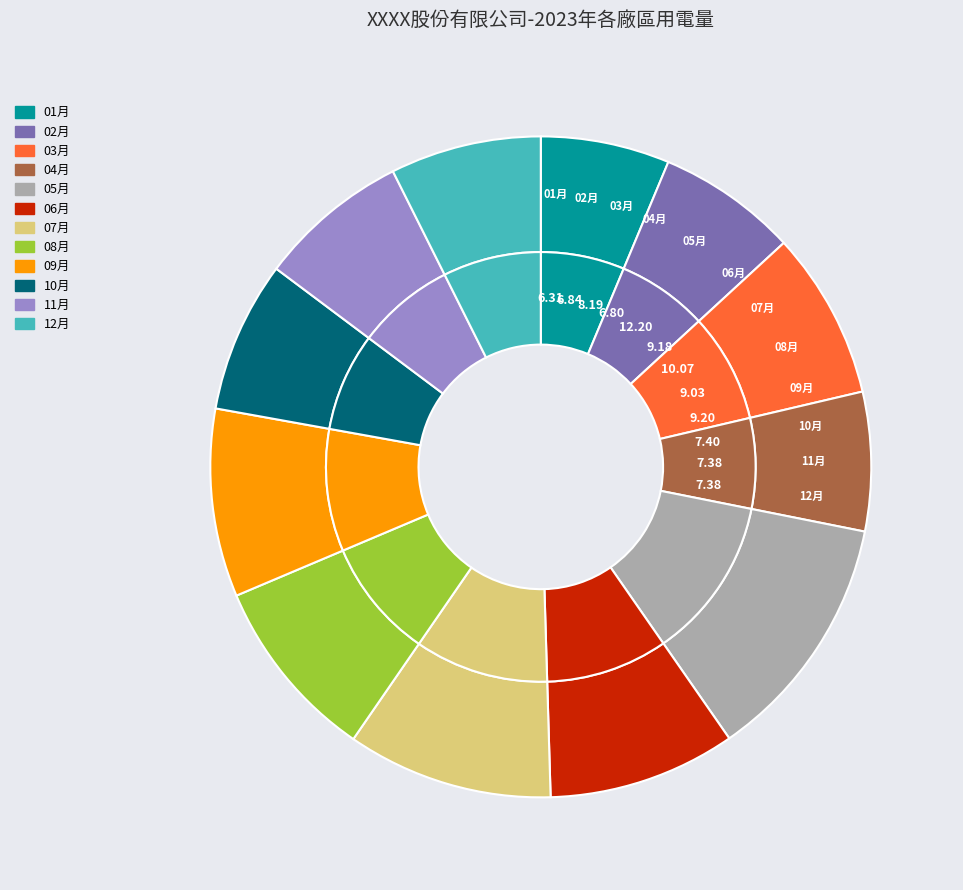

Is 08月 the majority of the pie?

No